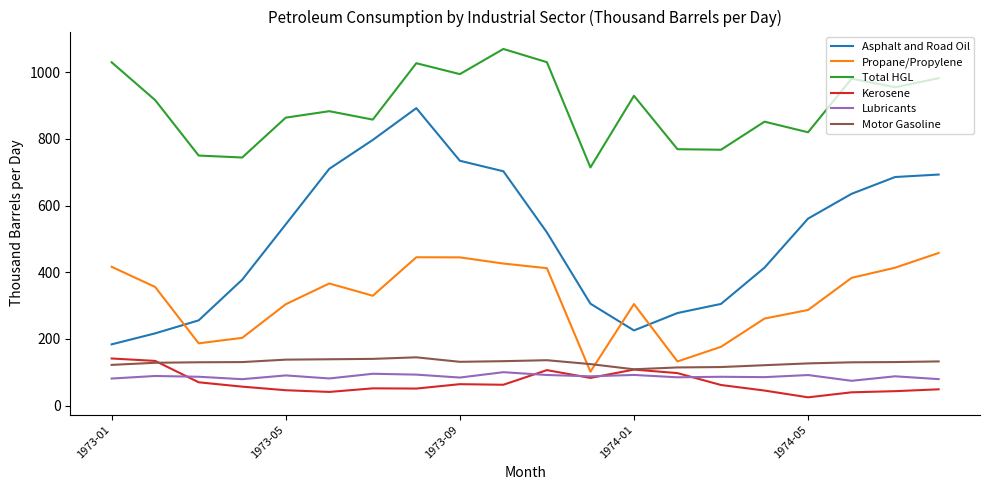

Which series has the largest total across all categories?

Total HGL